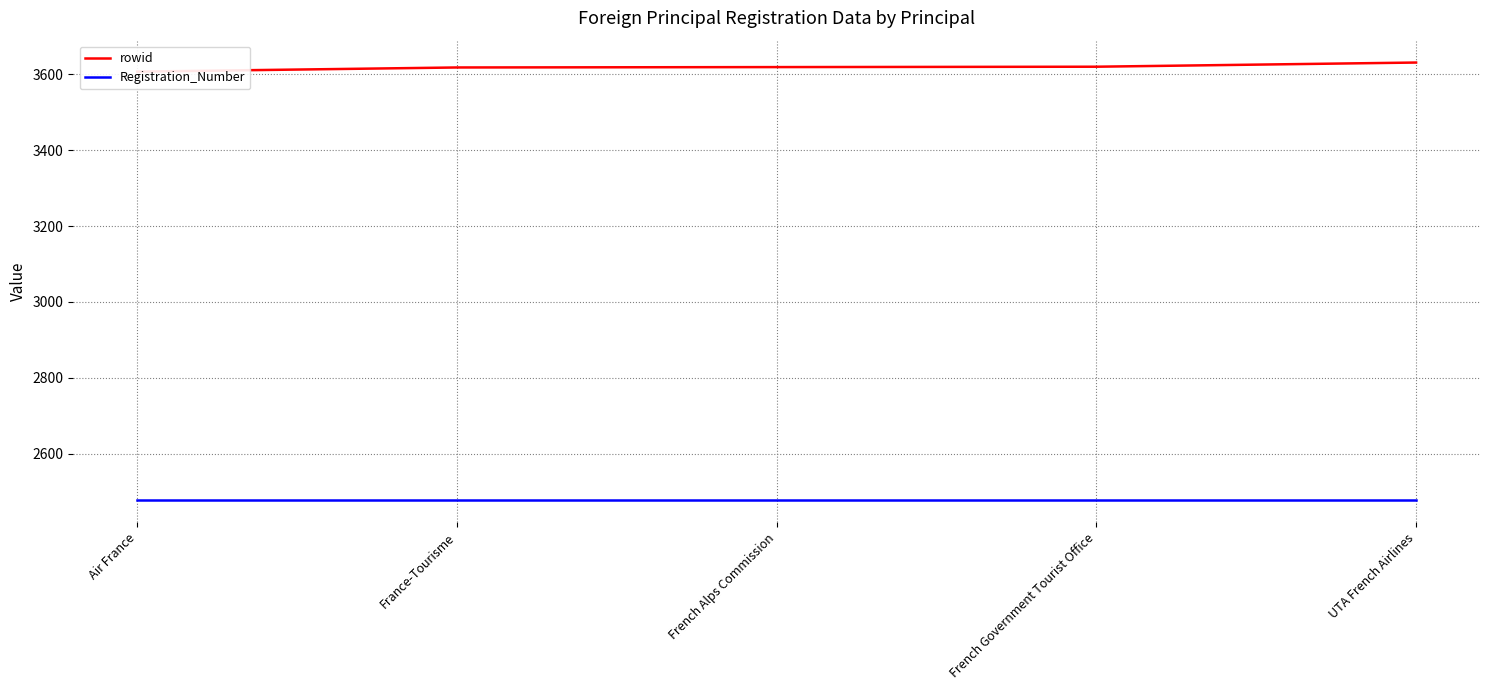

Reading right to left, transcribe all the data shown in this chart.

rowid: 3631	3620	3619	3618	3607
Registration_Number: 2478	2478	2478	2478	2478